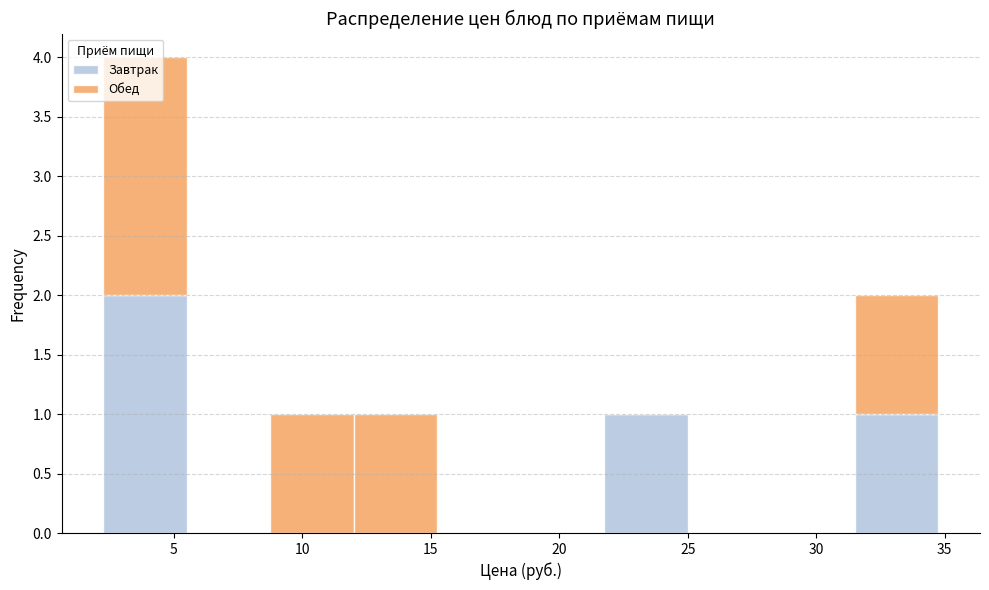

Reading left to right, transcribe this chart: for each stacked bar, give the range it covers on the x-axis and its total height. Neither the bar edges nor the heights are printed on the chart, so give them approximately, as read against the axes.

2.5 to 5.5: 4
5.5 to 9.0: 0
9.0 to 12.0: 1
12.0 to 15.5: 1
15.5 to 18.5: 0
18.5 to 22.0: 0
22.0 to 25.0: 1
25.0 to 28.5: 0
28.5 to 31.5: 0
31.5 to 35.0: 2